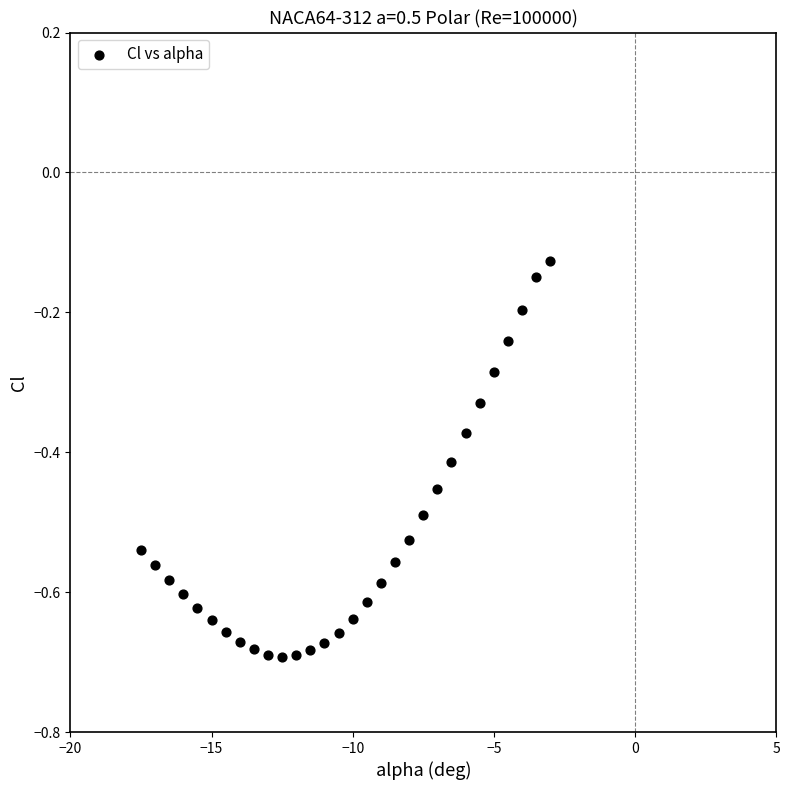

What is the range of X values (max minus min)?

14.5